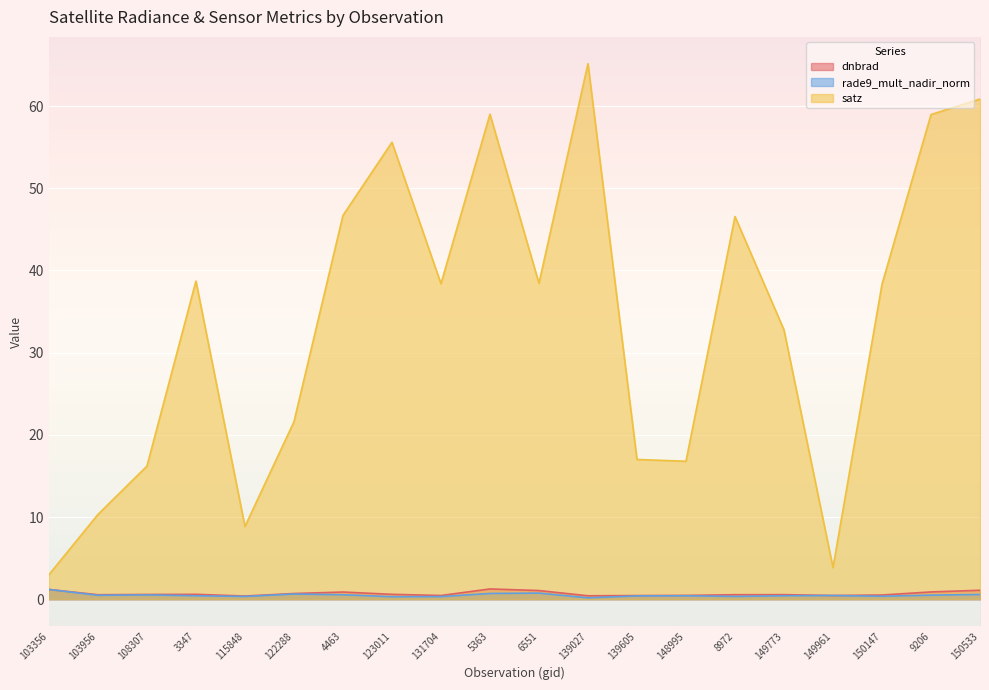

Reading right to left, extract all data points from this chart.

dnbrad: 150533=1.1	9206=0.9	150147=0.5	149961=0.5	149773=0.6	8972=0.5	148995=0.5	139605=0.4	139027=0.4	6551=1.1	5363=1.2	131704=0.5	123011=0.6	4463=0.9	122288=0.7	115848=0.4	3347=0.6	108307=0.6	103956=0.5	103356=1.2
rade9_mult_nadir_norm: 150533=0.6	9206=0.5	150147=0.4	149961=0.5	149773=0.4	8972=0.3	148995=0.4	139605=0.4	139027=0.2	6551=0.7	5363=0.7	131704=0.3	123011=0.3	4463=0.5	122288=0.6	115848=0.3	3347=0.4	108307=0.5	103956=0.5	103356=1.2
satz: 150533=60.9	9206=59.0	150147=38.3	149961=3.8	149773=32.8	8972=46.6	148995=16.8	139605=17.0	139027=65.2	6551=38.4	5363=59.0	131704=38.4	123011=55.6	4463=46.7	122288=21.6	115848=8.9	3347=38.7	108307=16.2	103956=10.3	103356=3.0